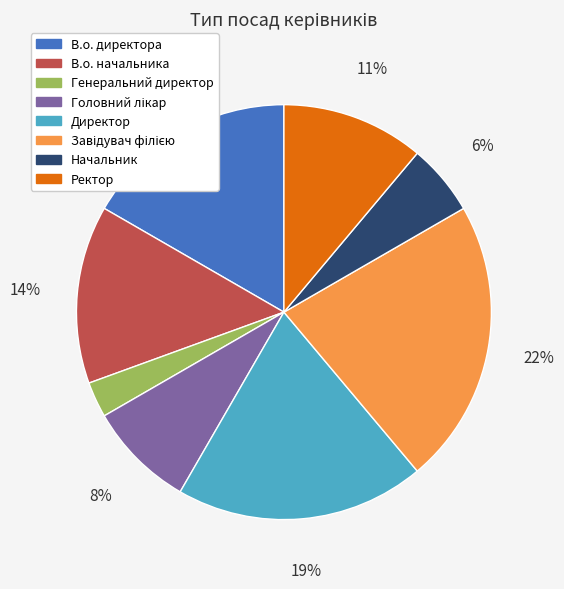

Which has a higher value, Директор or В.о. директора?

Директор